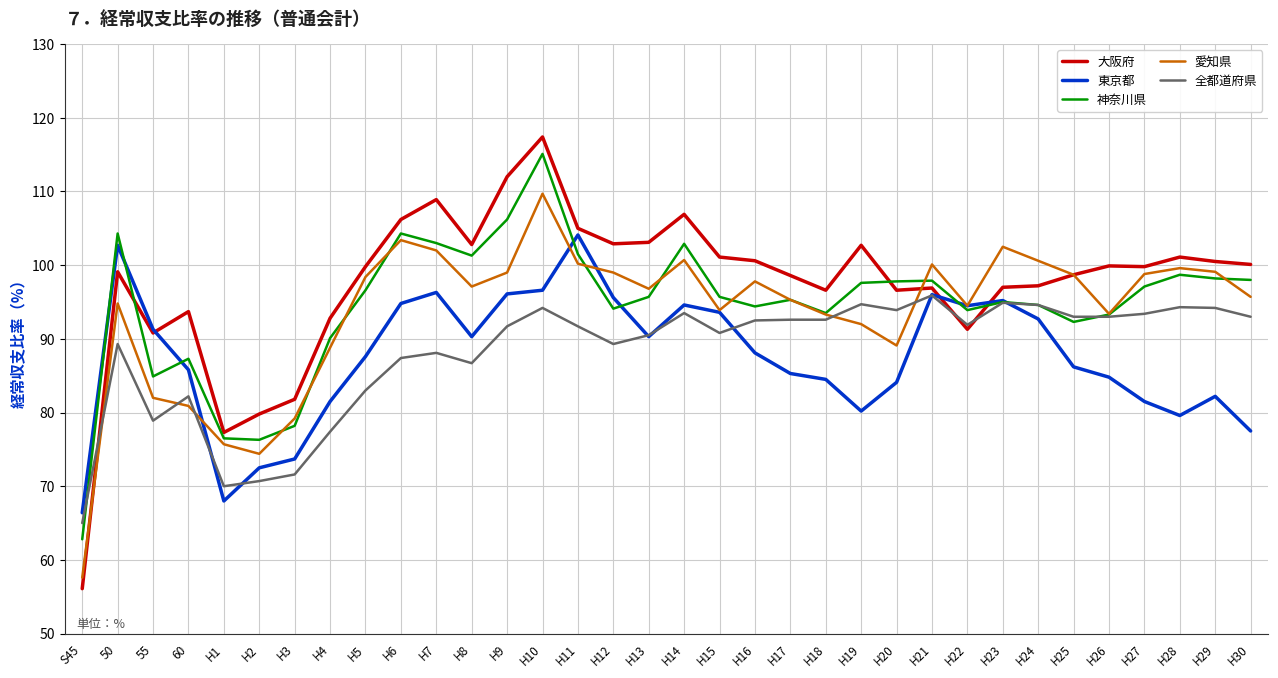

What is the sum of the 東京都 values at H9 and H16?

184.2